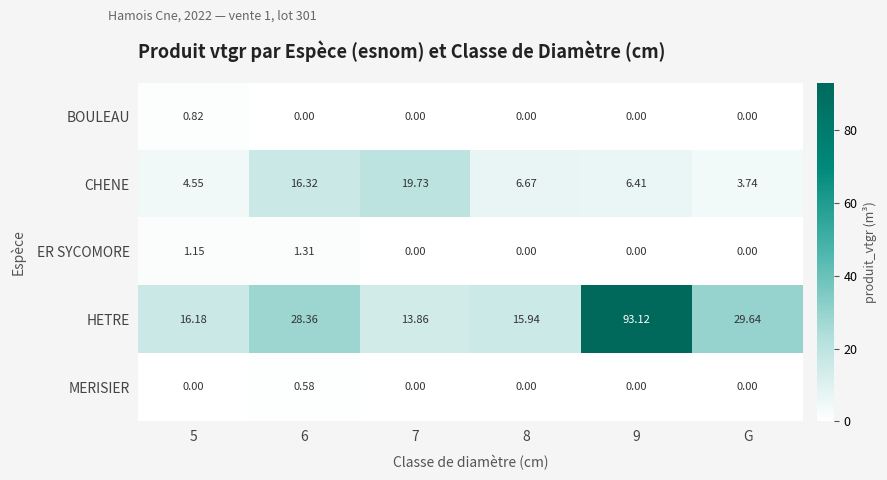

List the series in order of their peak value, highest first.

HETRE, CHENE, ER SYCOMORE, BOULEAU, MERISIER